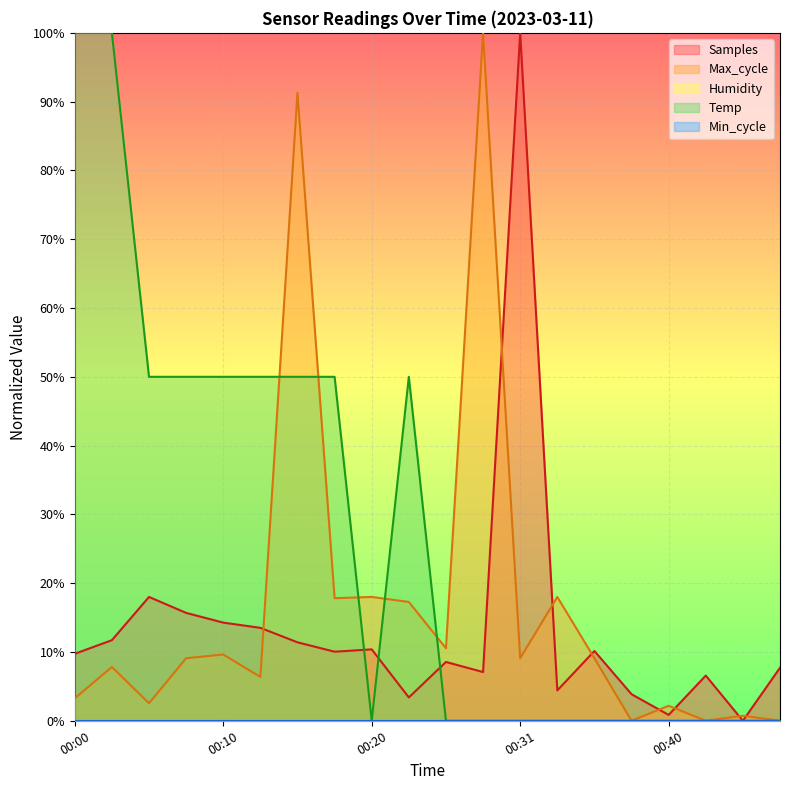

Which series changed the most between 00:03 and 00:25?

Temp